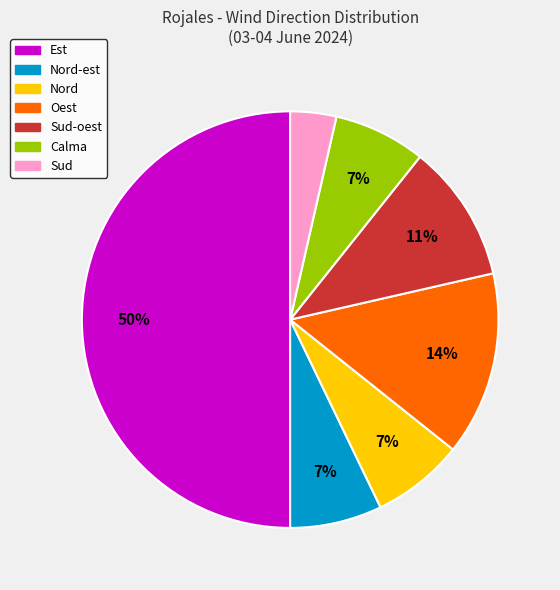

The Sud-oest slice represents 1% of the pie. True or false?

False